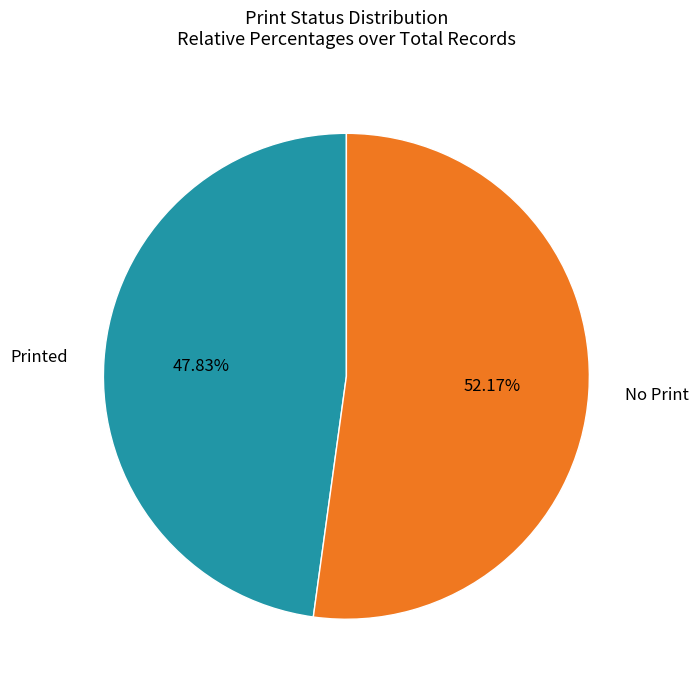

How many segments does this pie chart have?

2